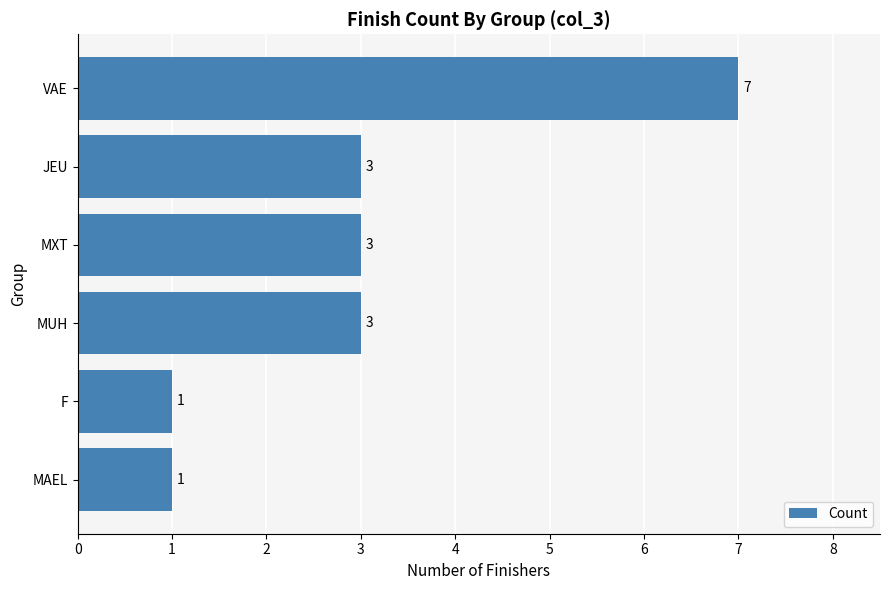

The chart shows a value of 5 at MUH. True or false?

False